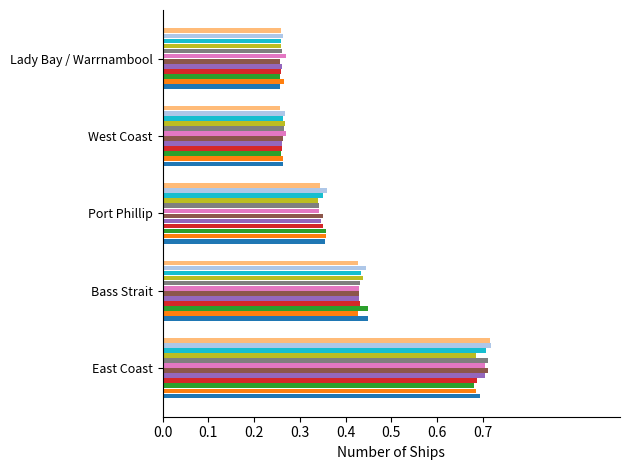

At which category is the sum across all series the highest?

East Coast